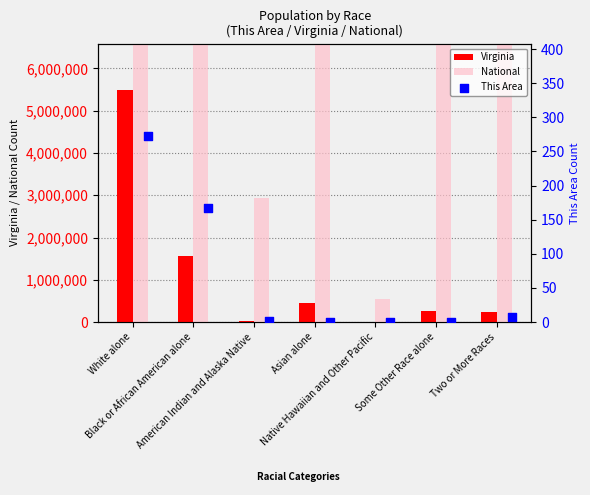

Which series has the largest total across all categories?

National